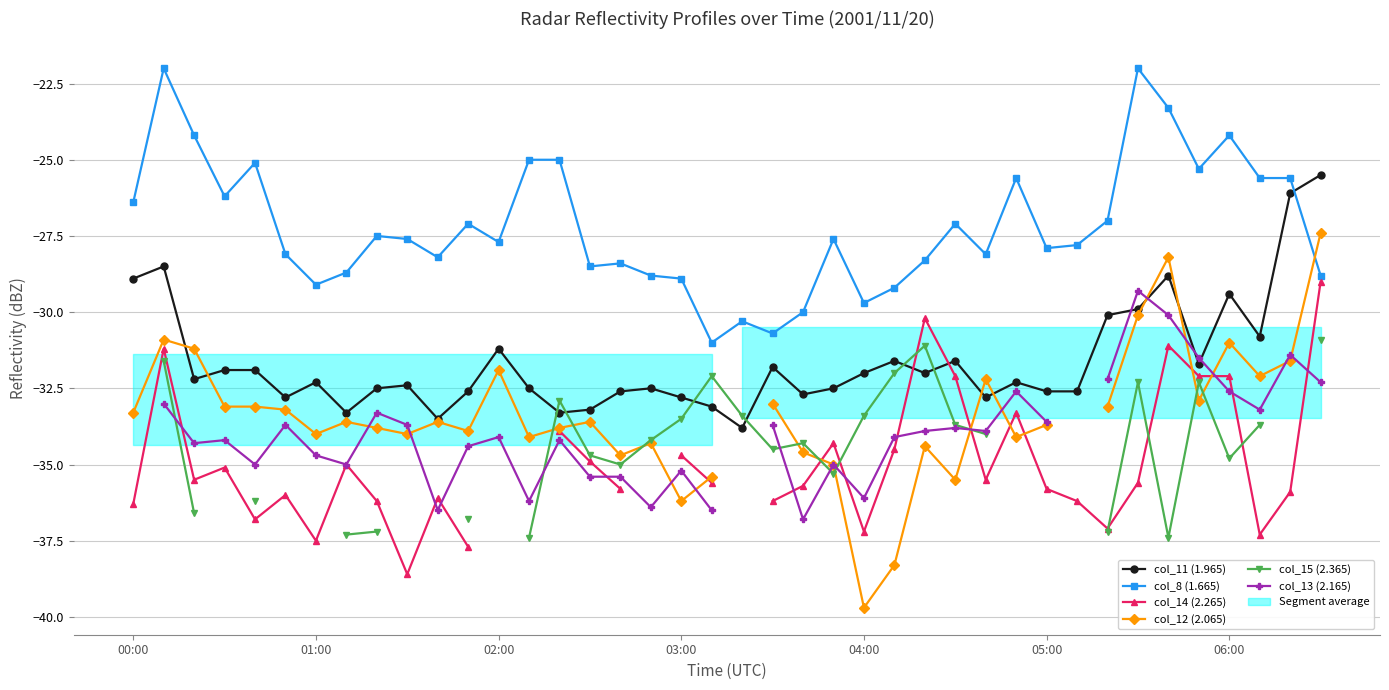

Is it true that col_14 (2.265) equals -51.8 at 9?

False